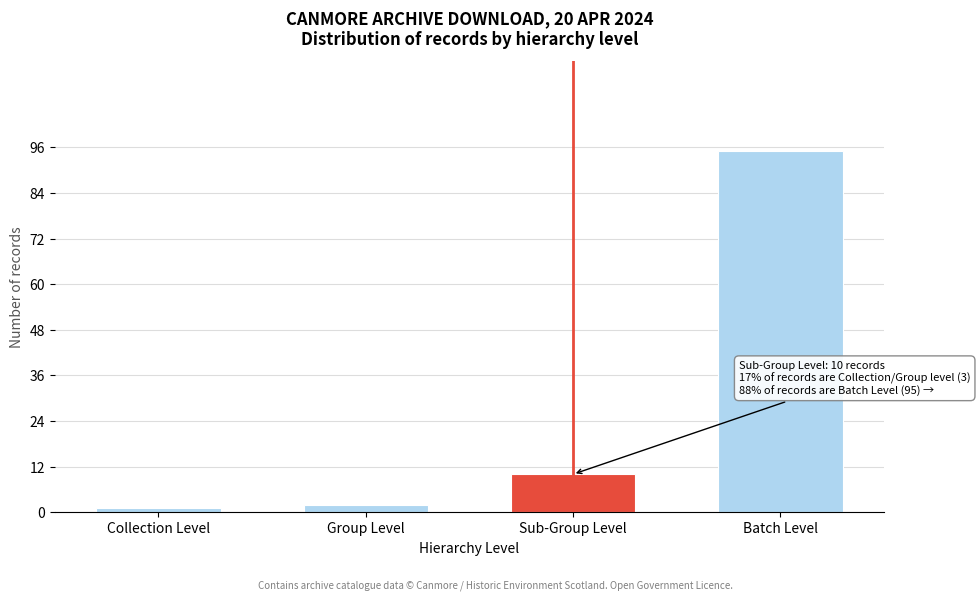

Reading left to right, transcribe all the data shown in this chart.

Collection Level=1	Group Level=2	Sub-Group Level=10	Batch Level=95